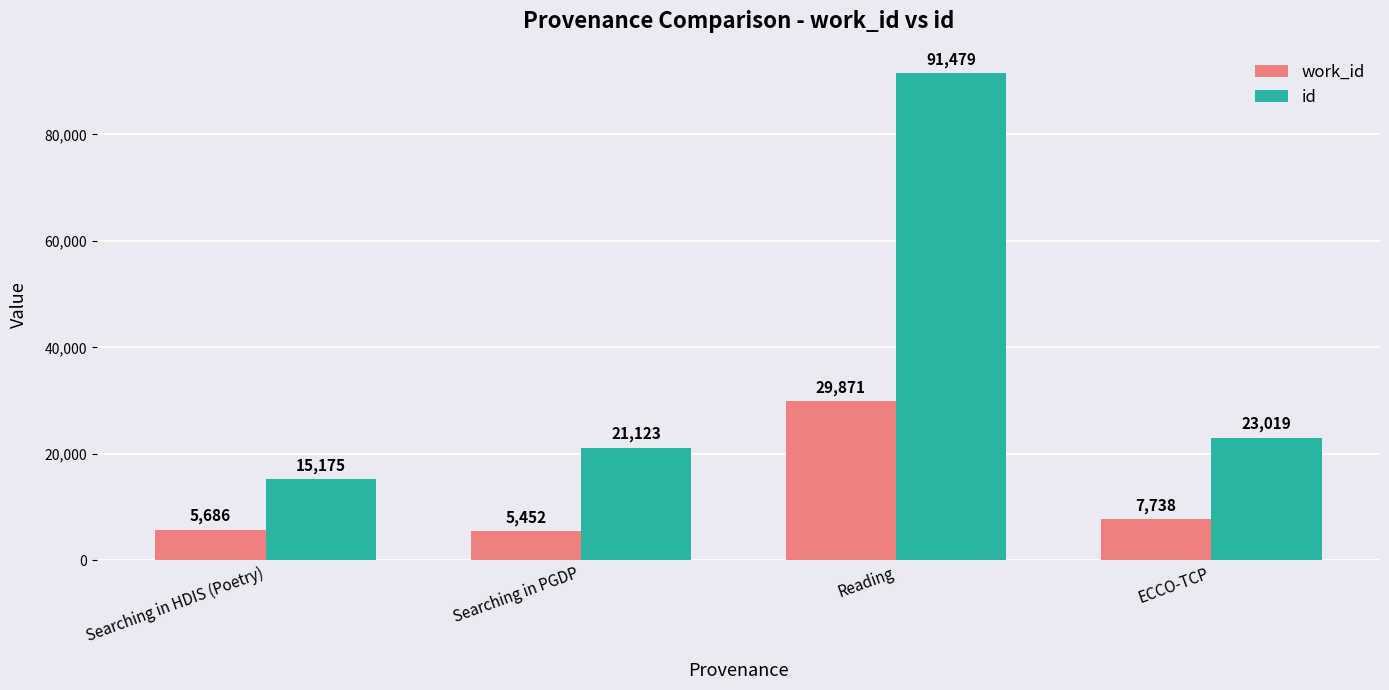

Which category has the highest value in the id series?

Reading